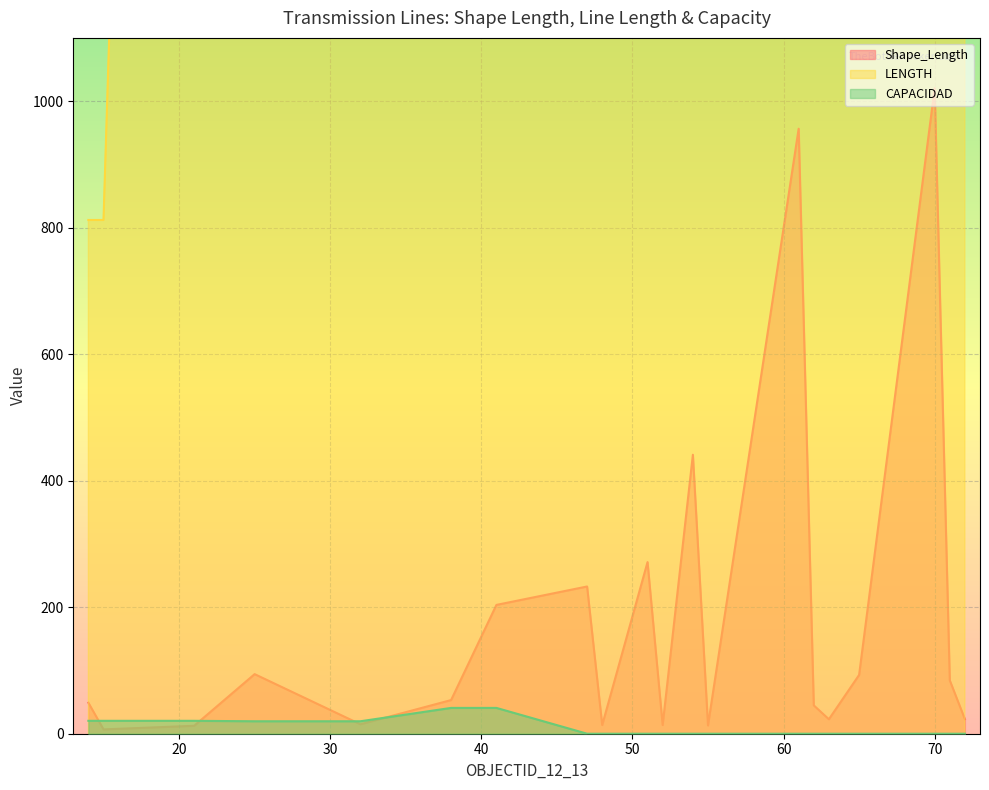

The value of CAPACIDAD at 25 is 32.0. True or false?

False